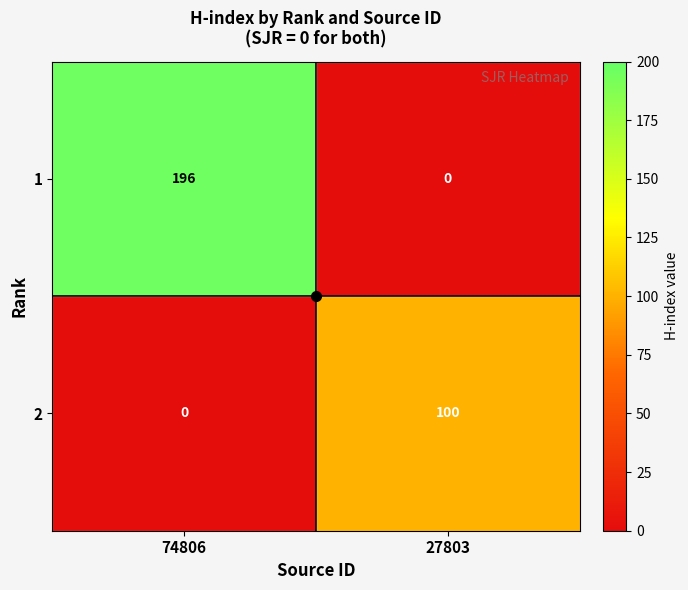

What is the maximum value shown in the chart?

196